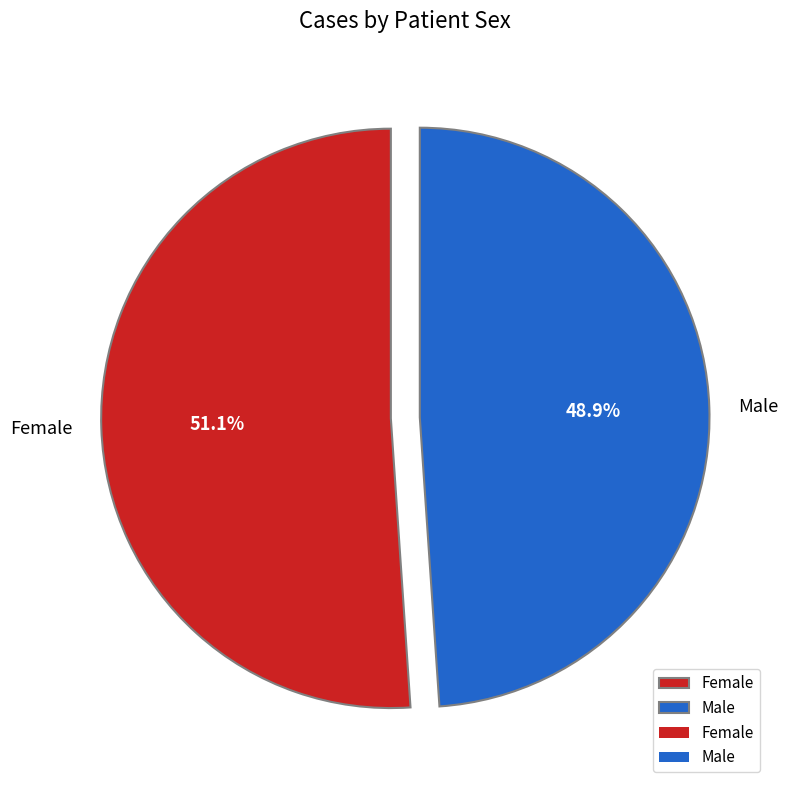

Count the number of slices in the pie.

2